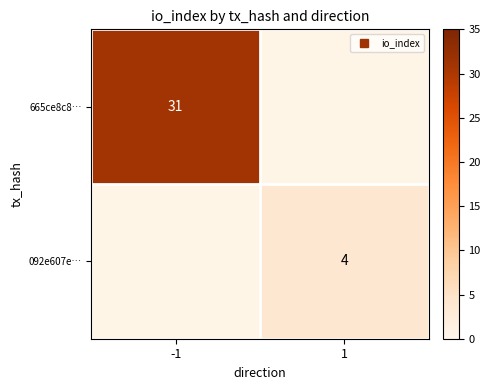

Which category has the lowest value in the 092e607e… series?

-1